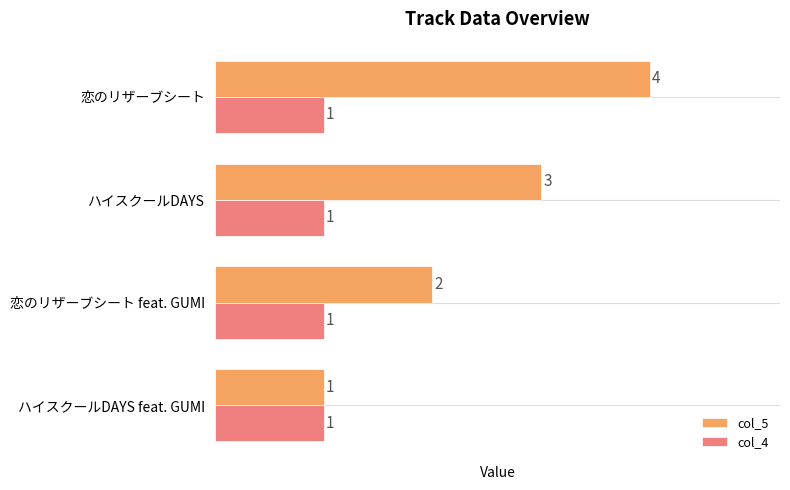

What is the difference between the maximum and minimum values in the col_5 series?

3